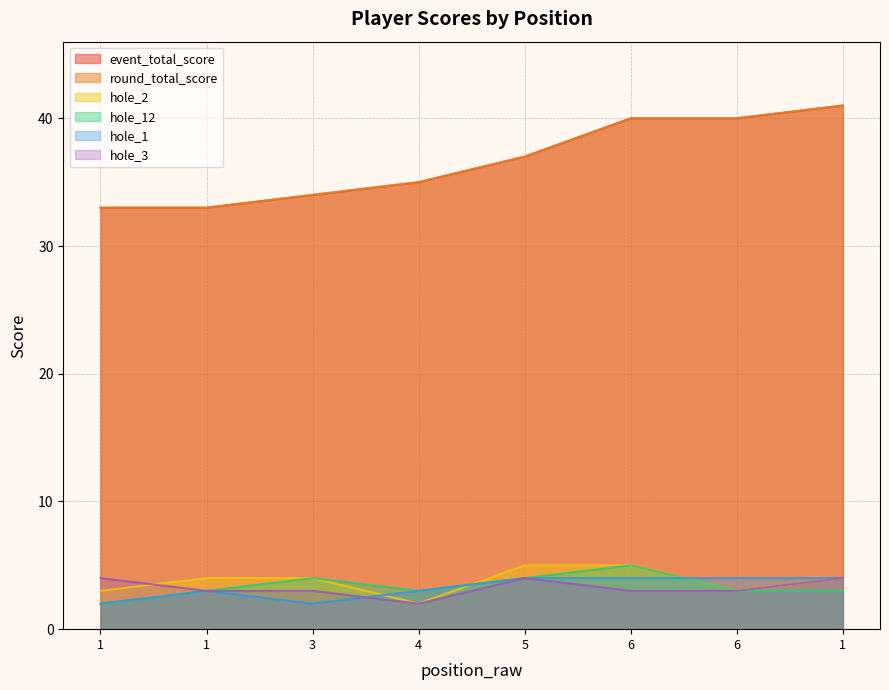

At how many categories does at least one series exceed 29?

8